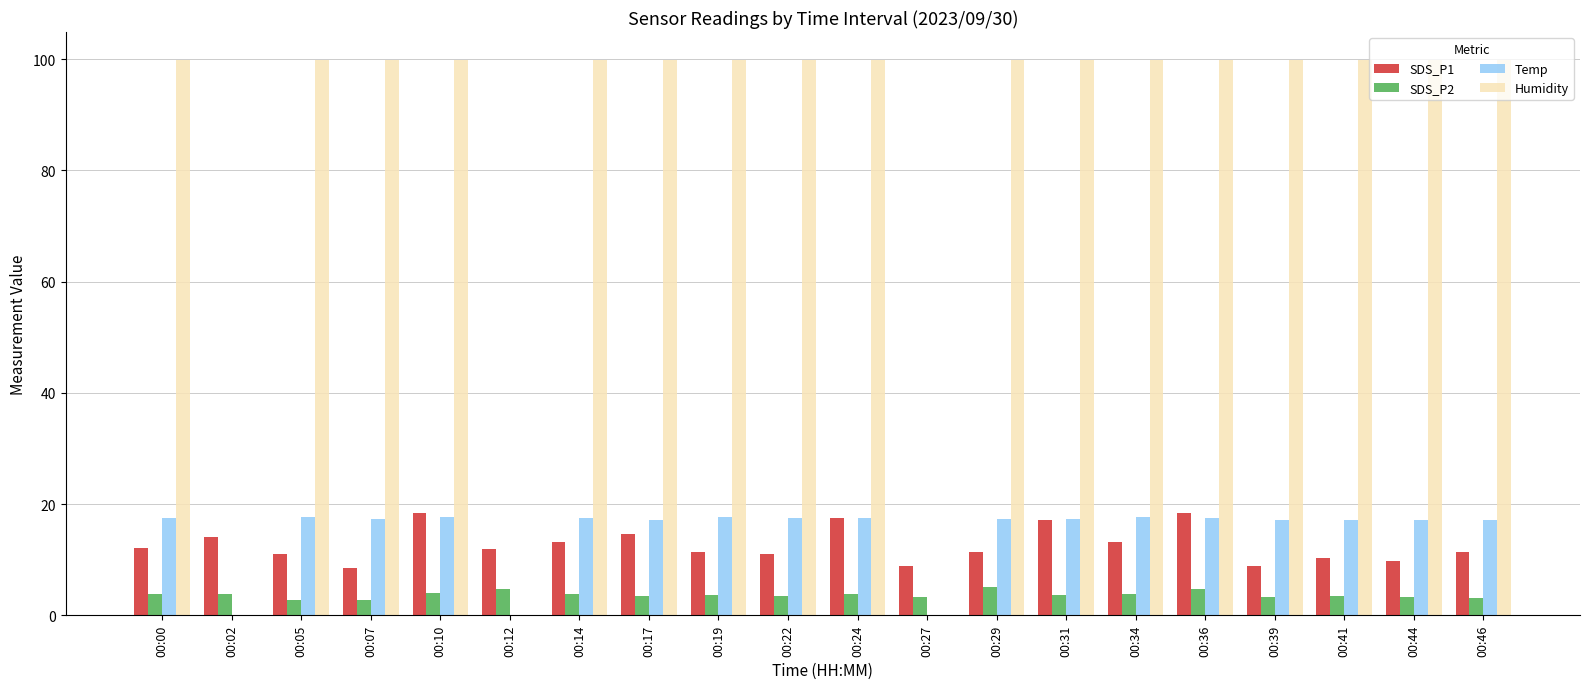

What is the sum of the Humidity values at 00:31 and 00:22?

199.8